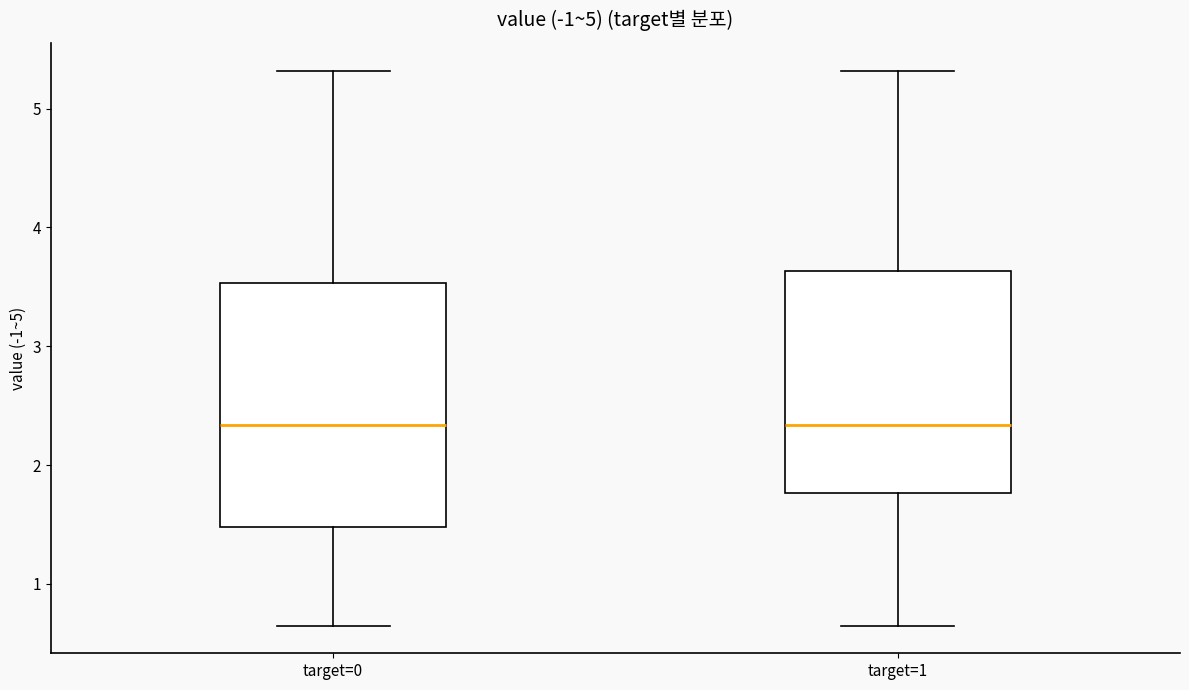

Which box is the tallest, from its lower edge to its upper edge?

target=0